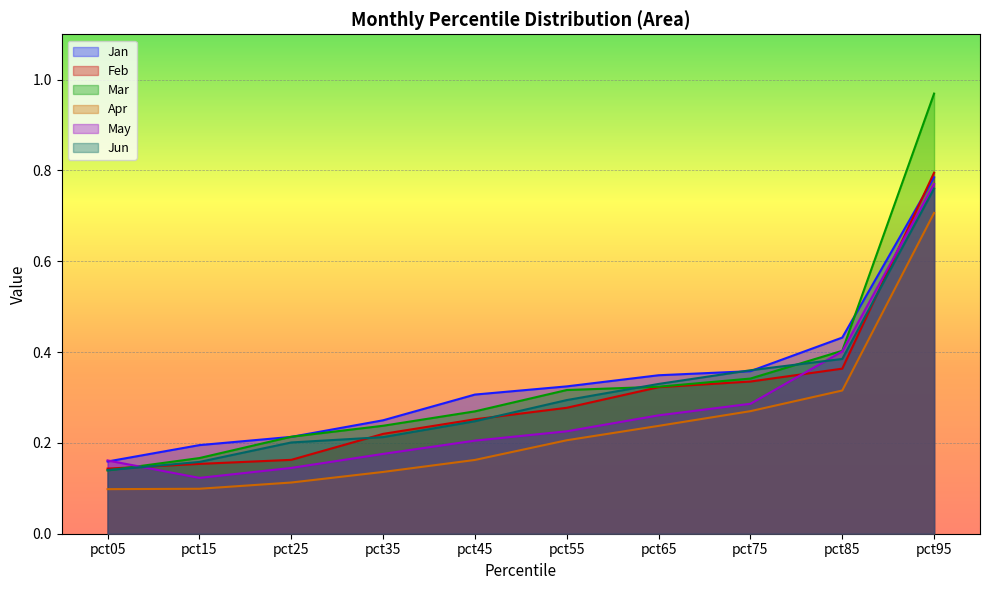

Count the May values in the range 0 to 1.

10